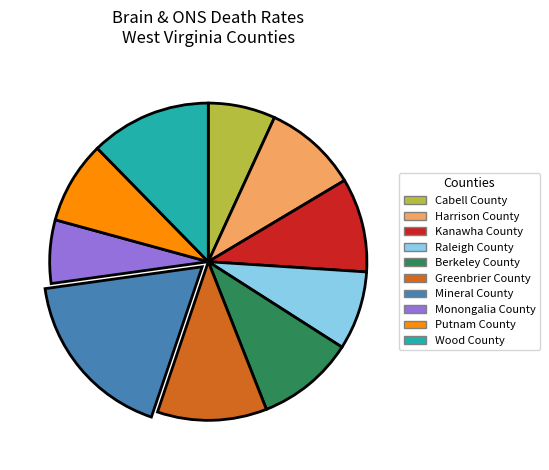

Approximately how many times larger is the value at Kanawha County compared to Greenbrier County?

0.9